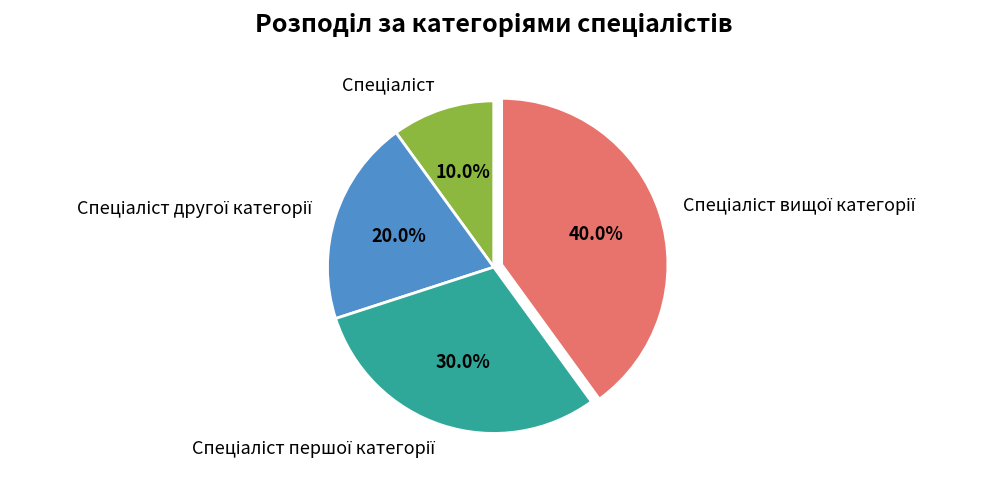

Is there any slice that represents more than half of the pie?

No